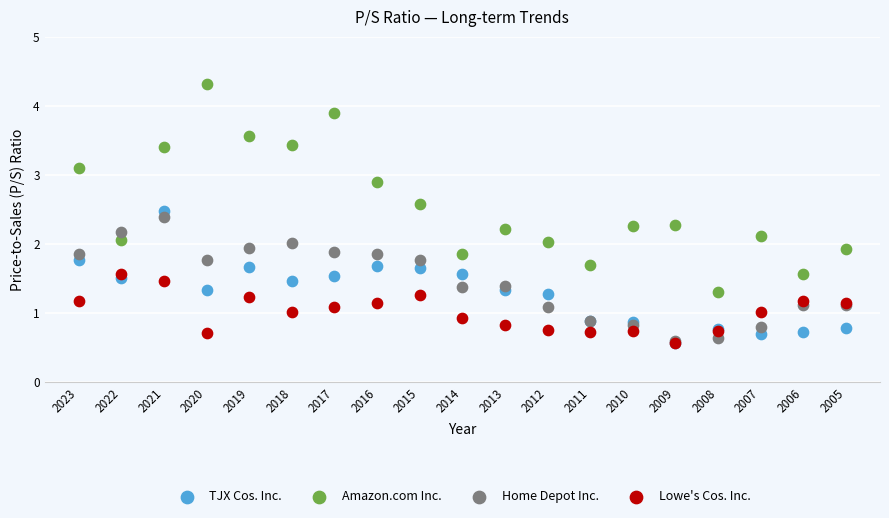

Which series contains the highest Y value?

Amazon.com Inc.